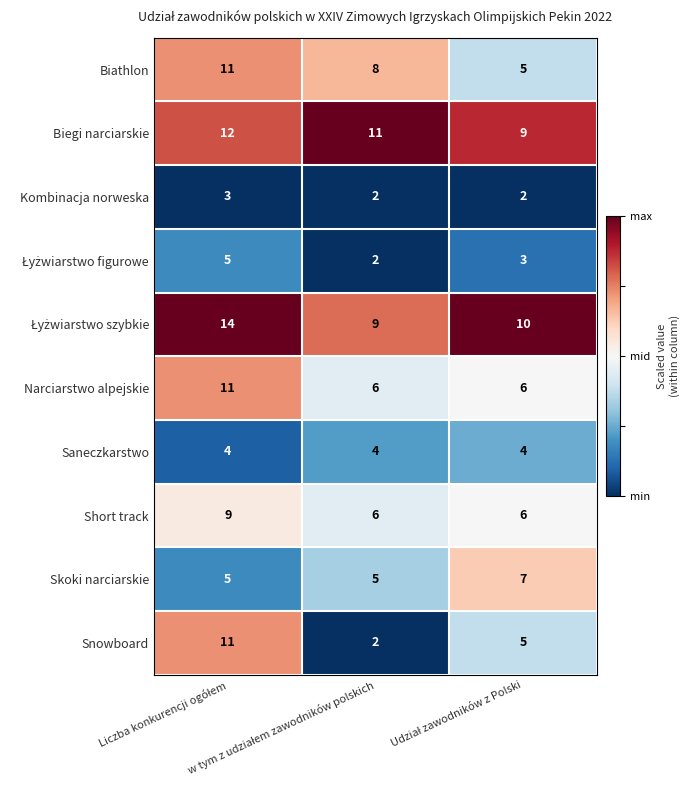

Which series has the widest spread of values?

Snowboard